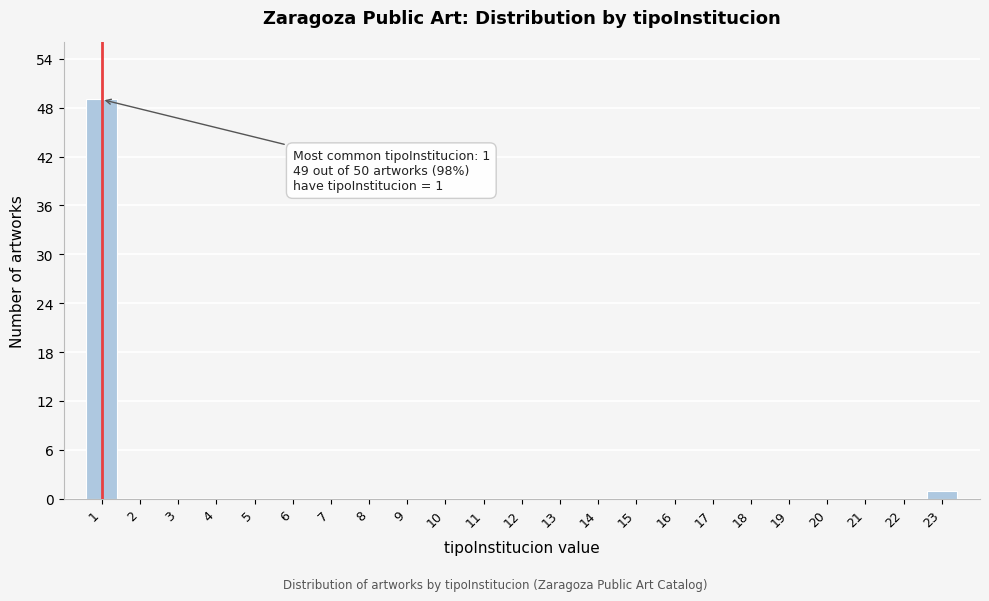

Reading left to right, extract all data points from this chart.

1=49	2=0	3=0	4=0	5=0	6=0	7=0	8=0	9=0	10=0	11=0	12=0	13=0	14=0	15=0	16=0	17=0	18=0	19=0	20=0	21=0	22=0	23=1